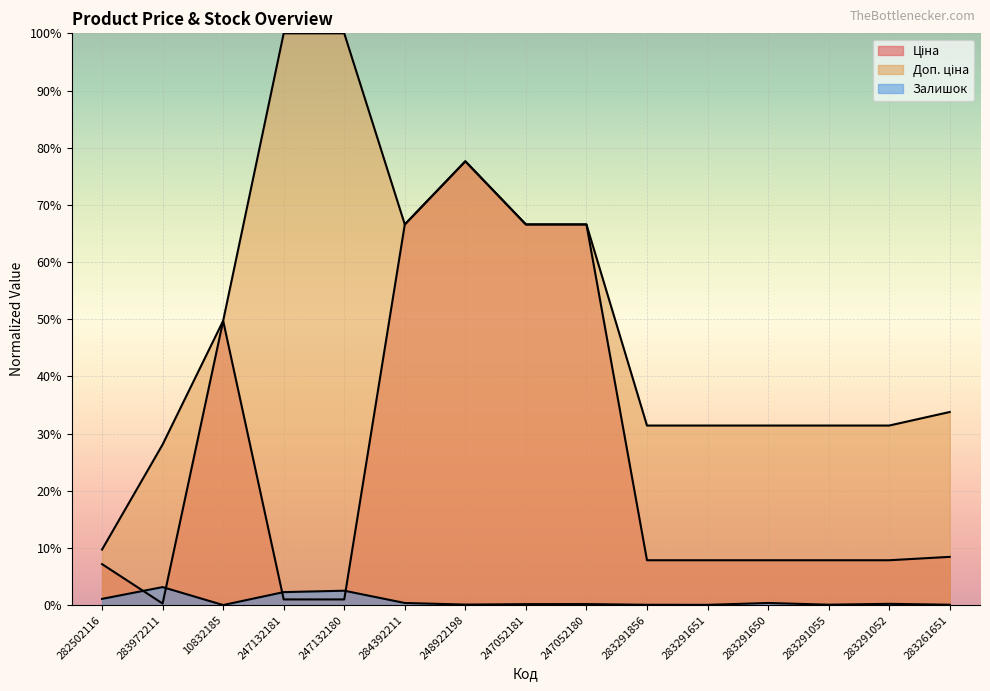

How many series are shown in this chart?

3